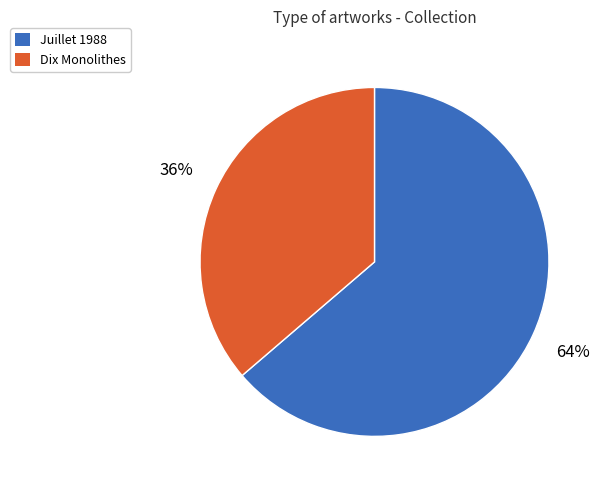

The Dix Monolithes slice represents 36% of the pie. True or false?

True